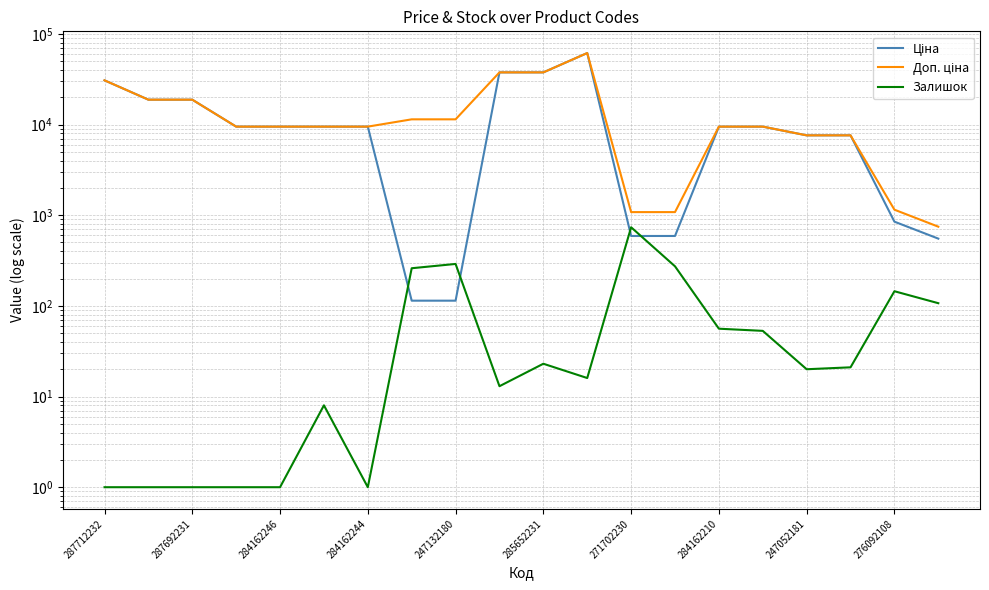

How many interior local peaks does the Залишок series have?

5